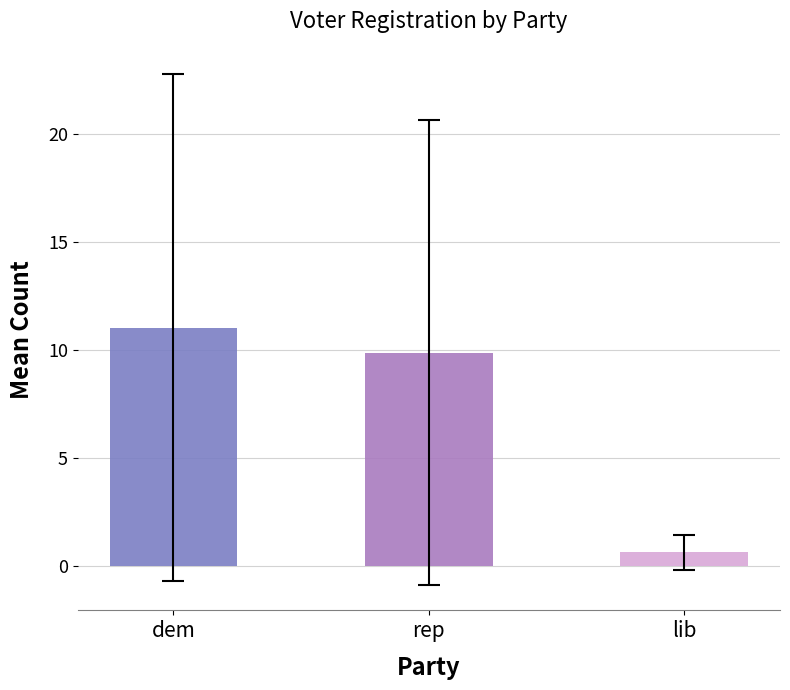

How many data points in rep are above 7?

8